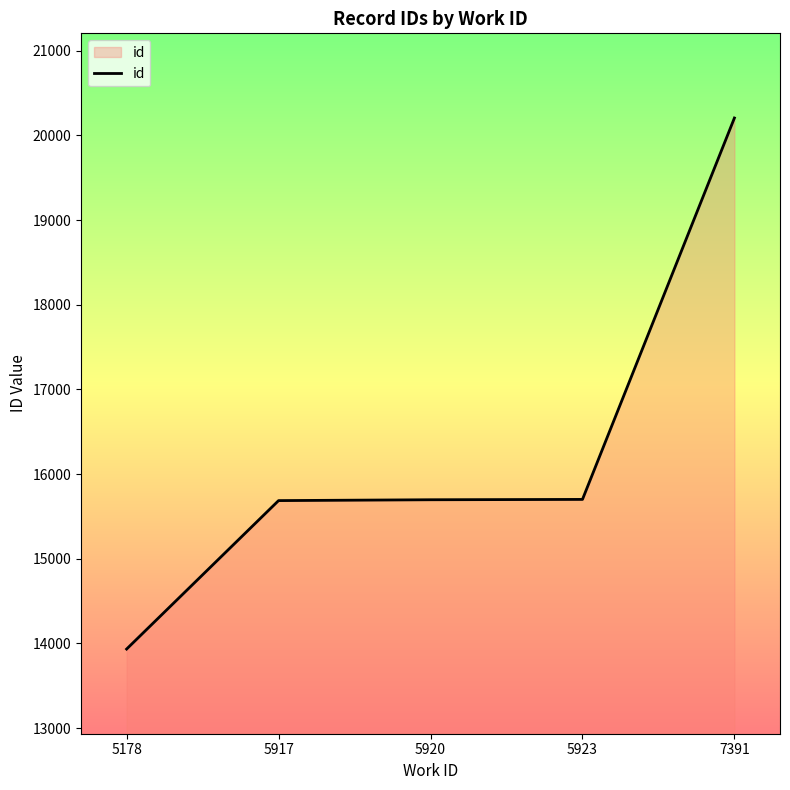

Approximately how many times larger is the value at 5920 compared to 5178?

1.1